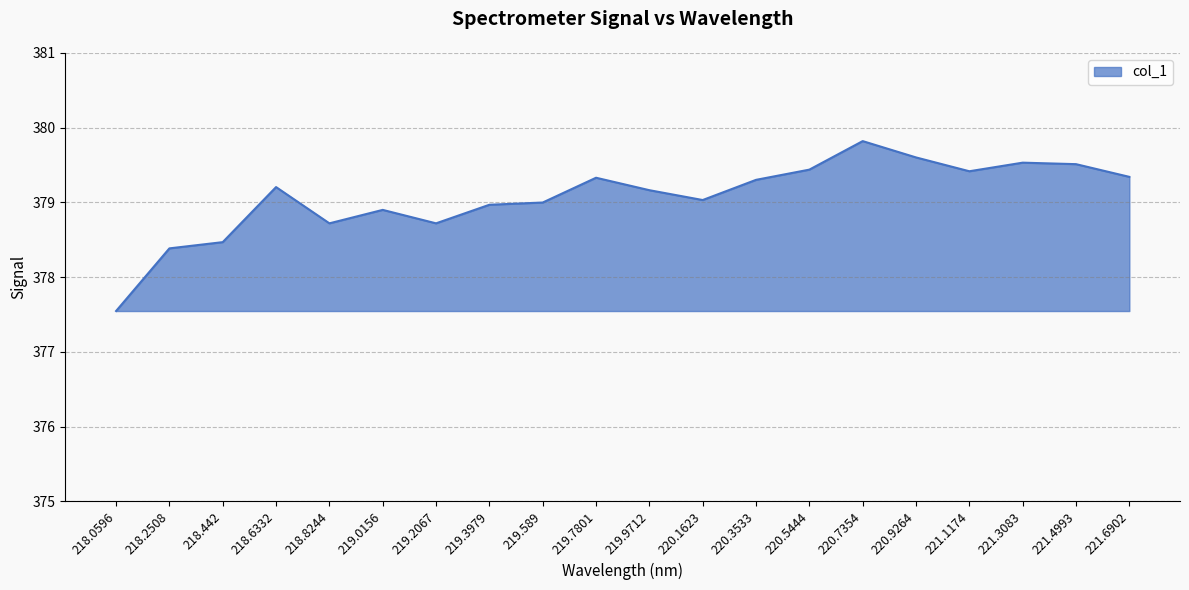

Where is the data nearest to the value 378?

218.2508